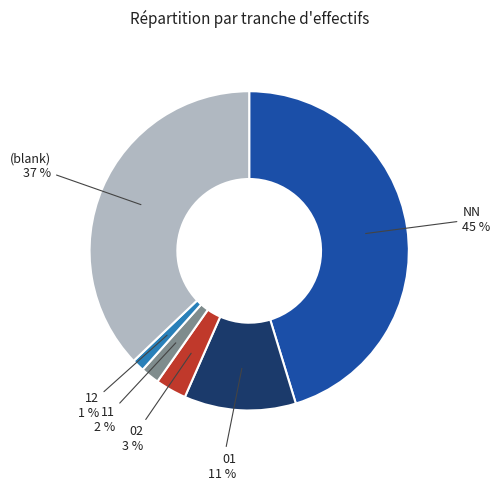

How many slices are in this pie chart?

6